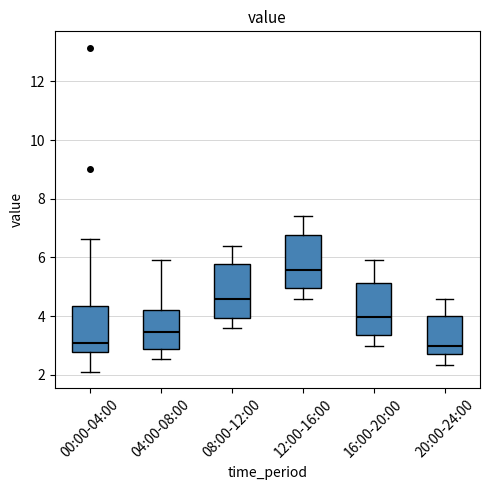

Which box has the highest median line?

12:00-16:00